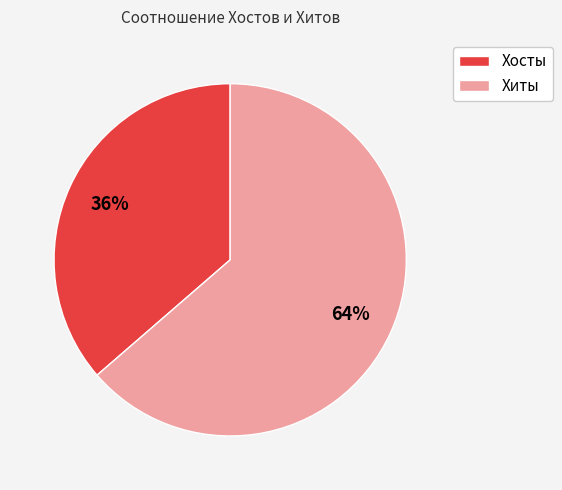

What is the ratio of the value at Хосты to the value at Хиты?

0.6